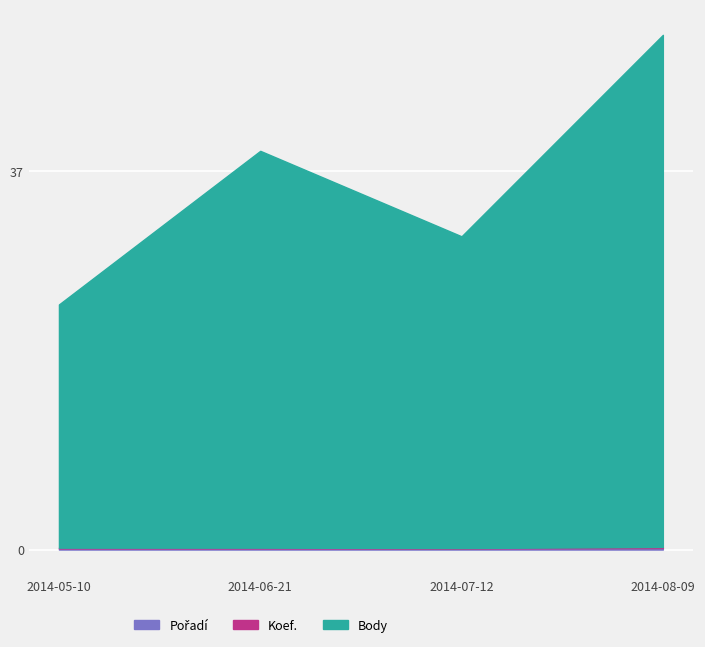

What position from the right is 2014-06-21?

3